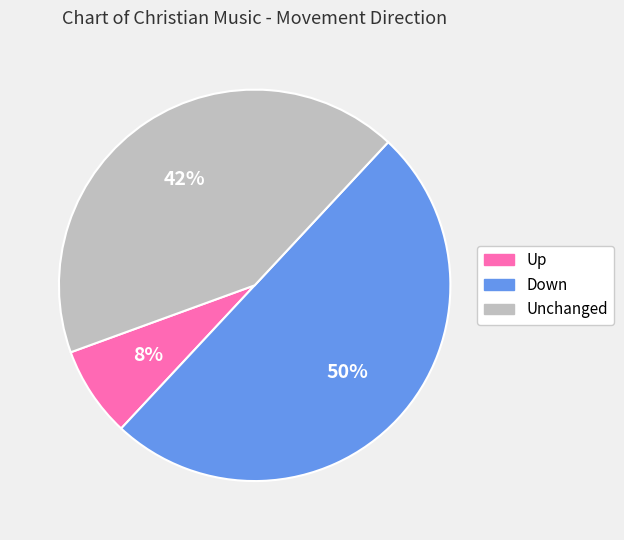

To the nearest percent, what is the average slice percentage?

33%